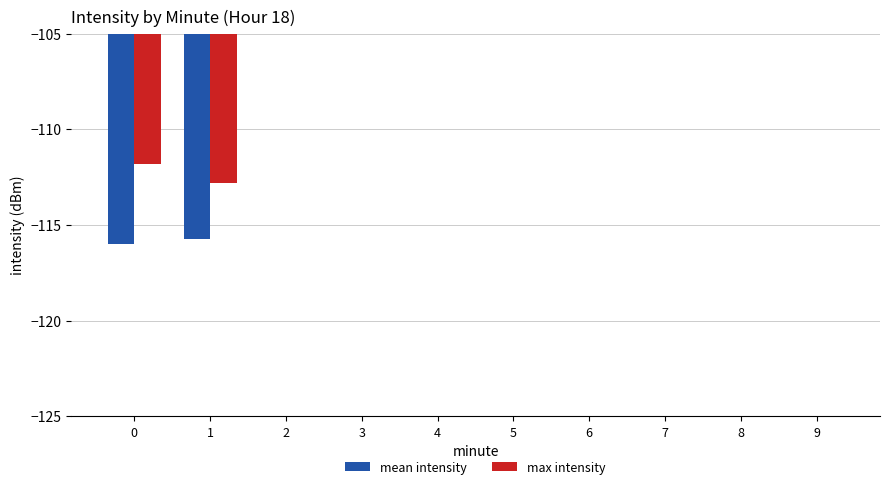

The mean intensity series shows 53.3 at 8. True or false?

False